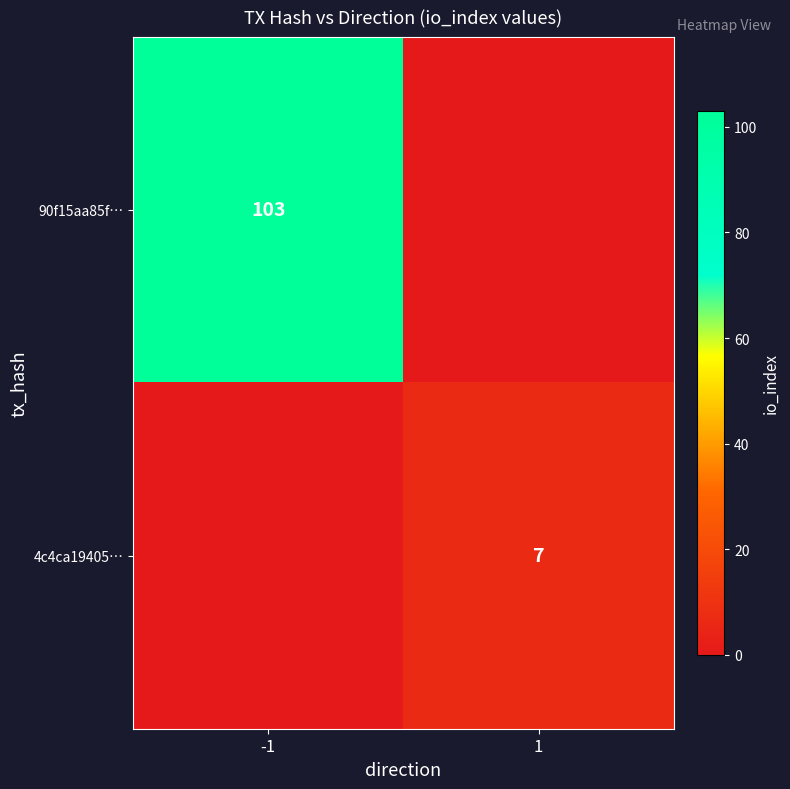

True or false: 4c4ca19405… has a value of 3 at 1.

False